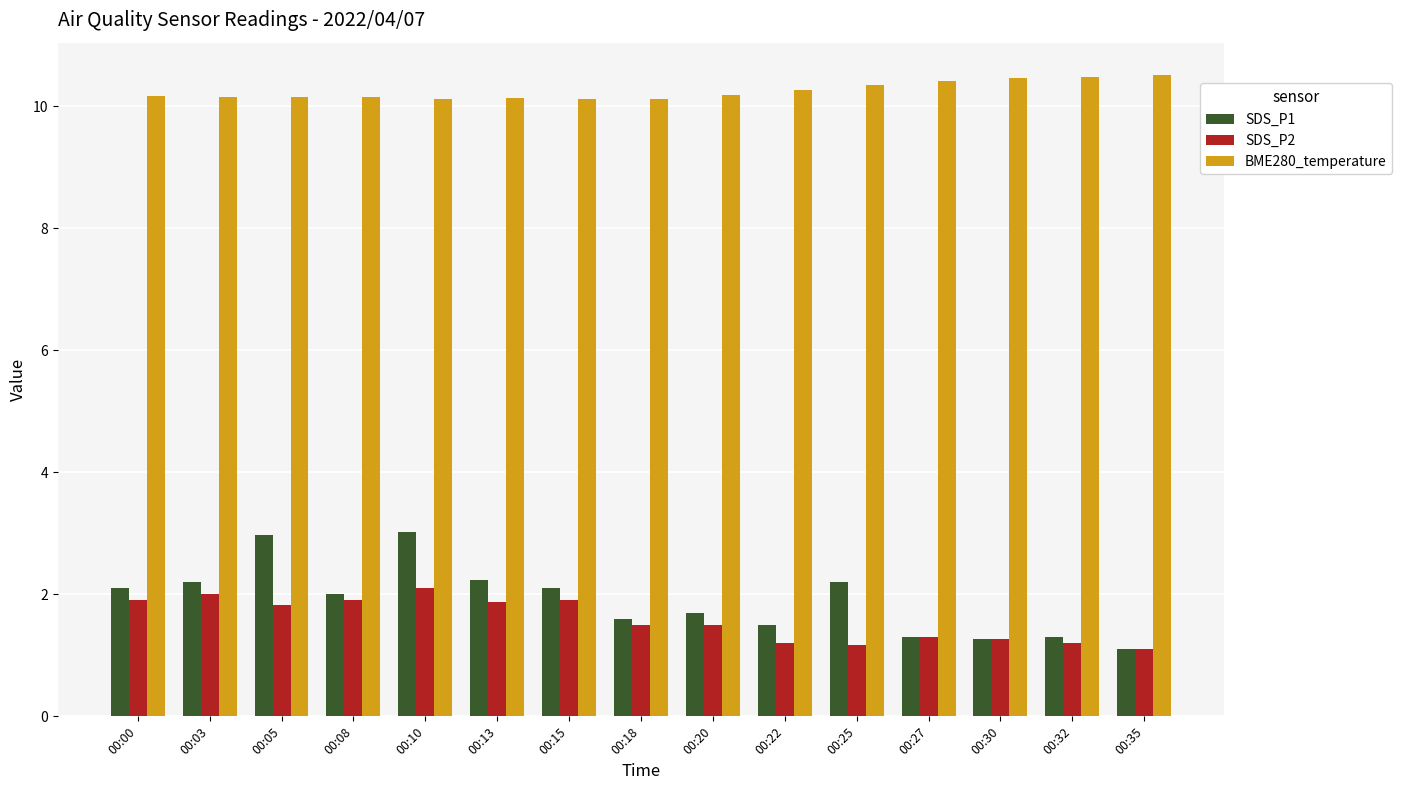

What is the maximum value for SDS_P1?

3.0